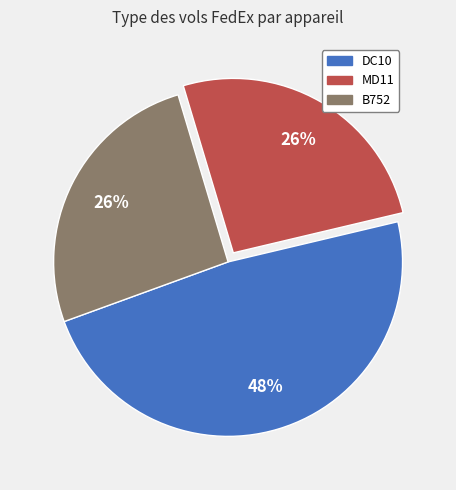

The DC10 slice represents 40% of the pie. True or false?

False